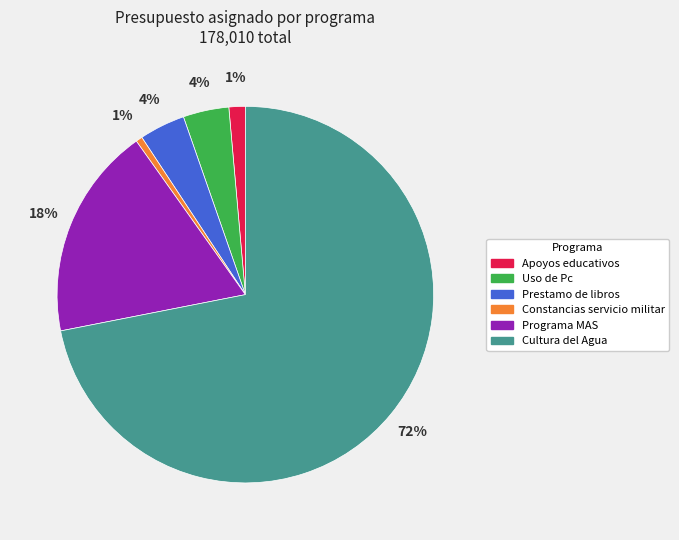

What is the majority slice?

Cultura del Agua